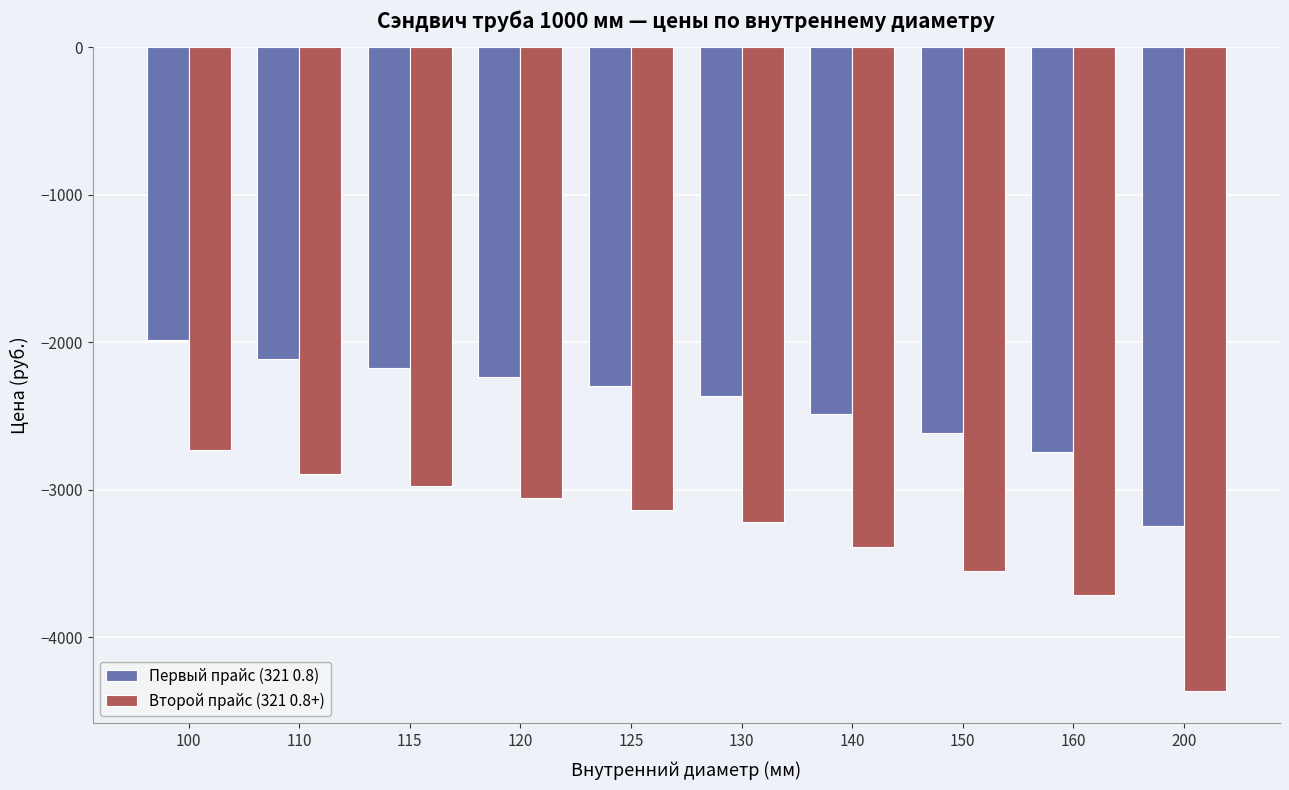

How many series are shown in this chart?

2